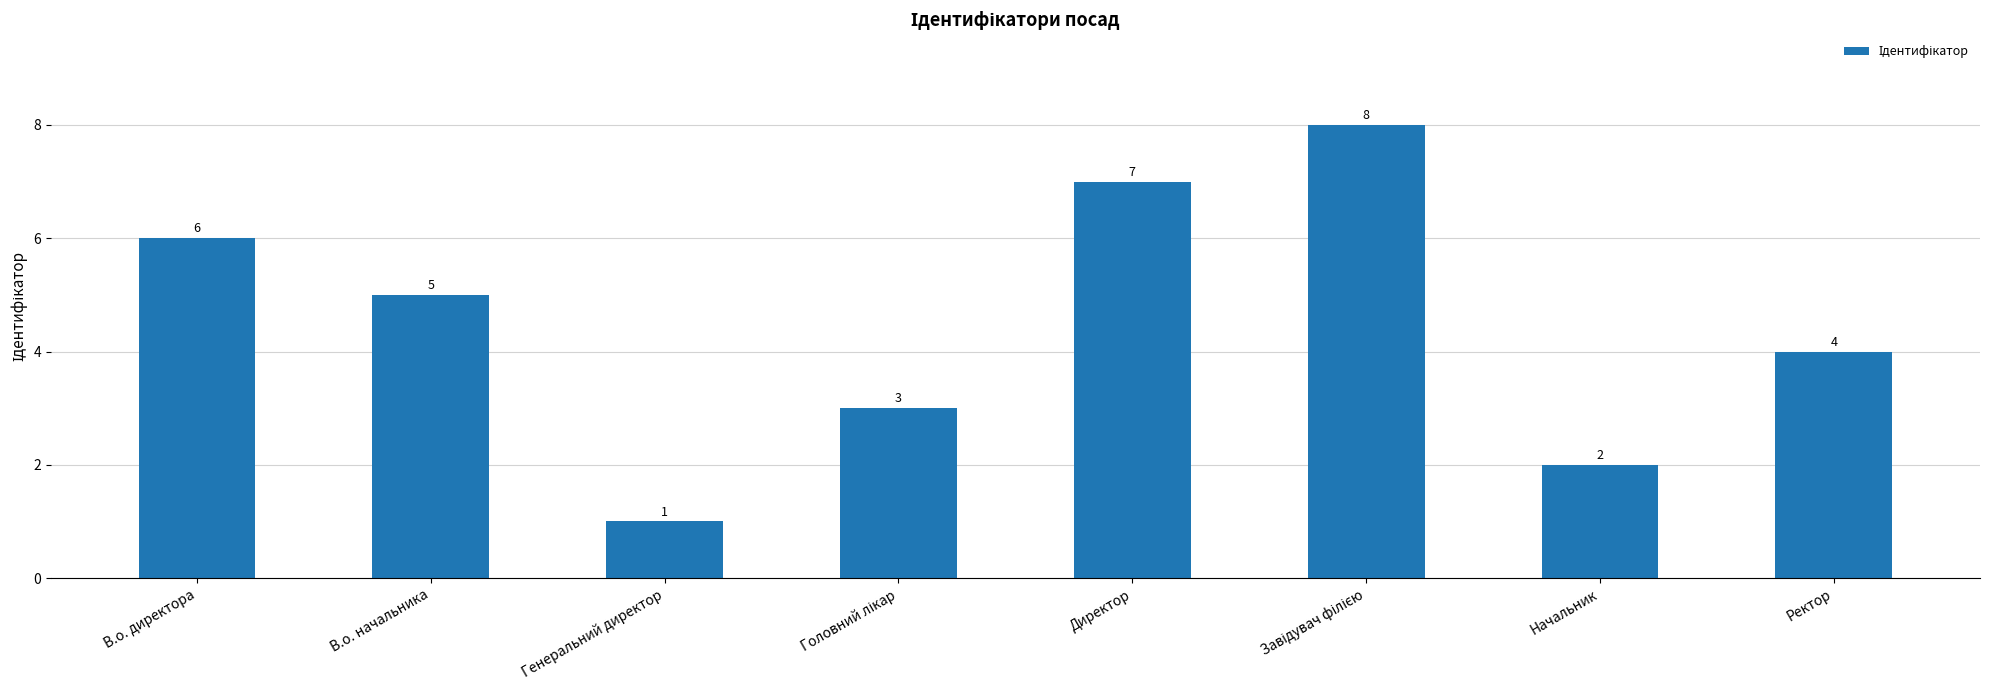

What is the ratio of the value at Начальник to the value at Директор?

0.3